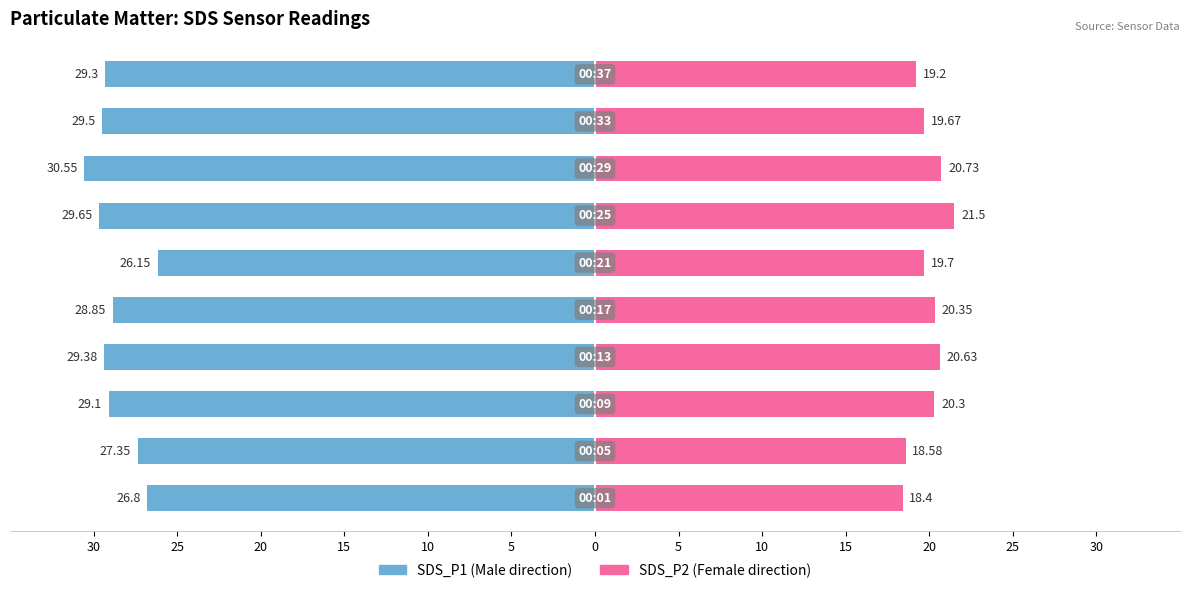

What is the lowest value of the SDS_P2 series?

18.4